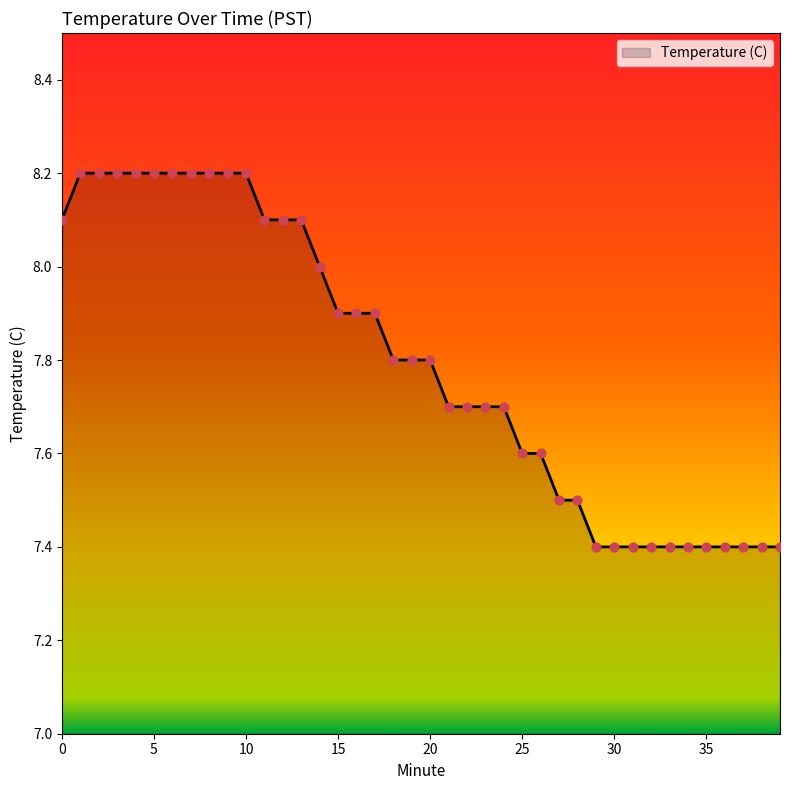

What is the difference between the maximum and minimum values?

0.8